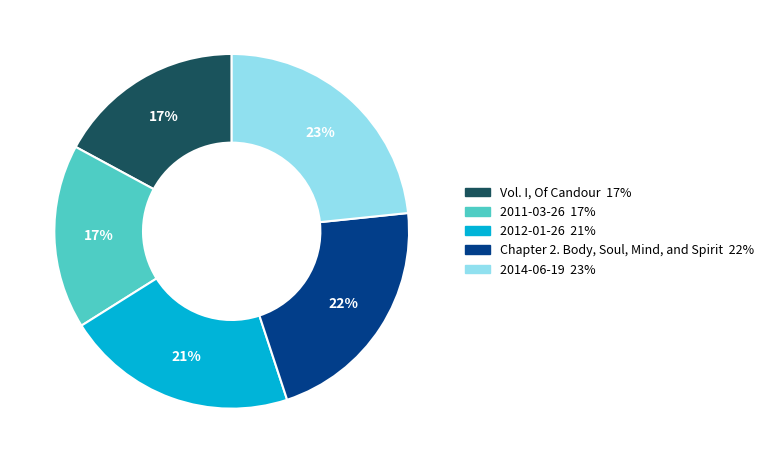

To the nearest percent, what portion does Vol. I, Of Candour represent?

17%